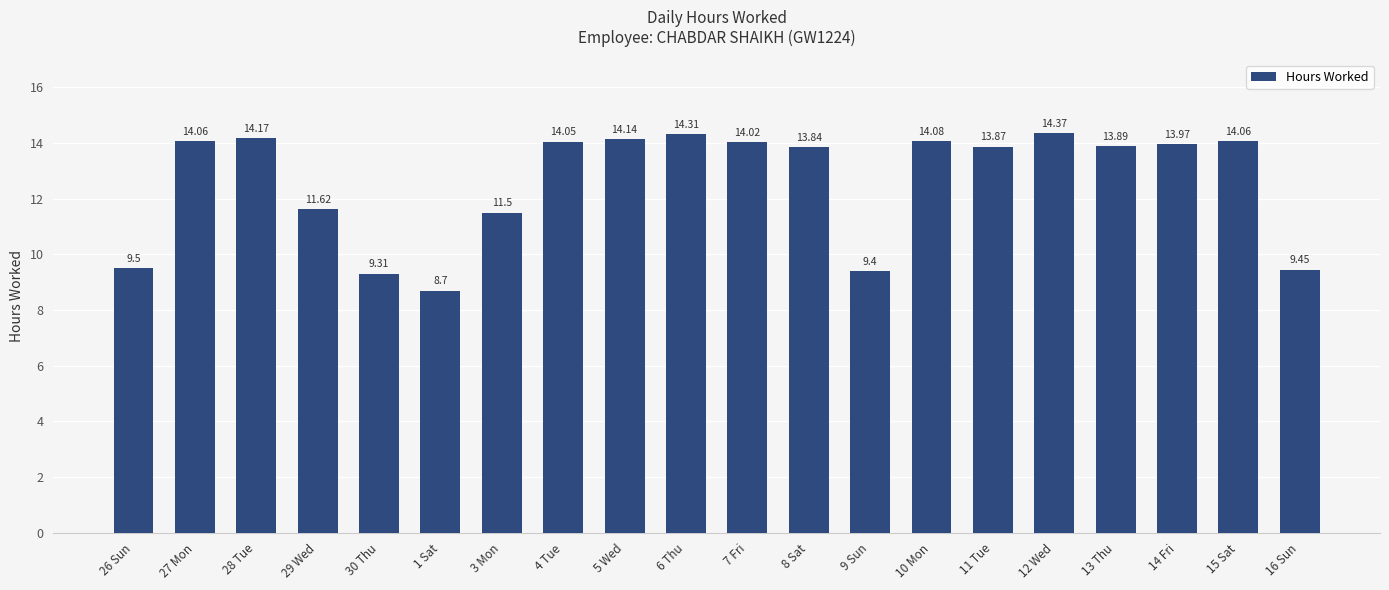

Between 5 Wed and 11 Tue, which is larger?

5 Wed